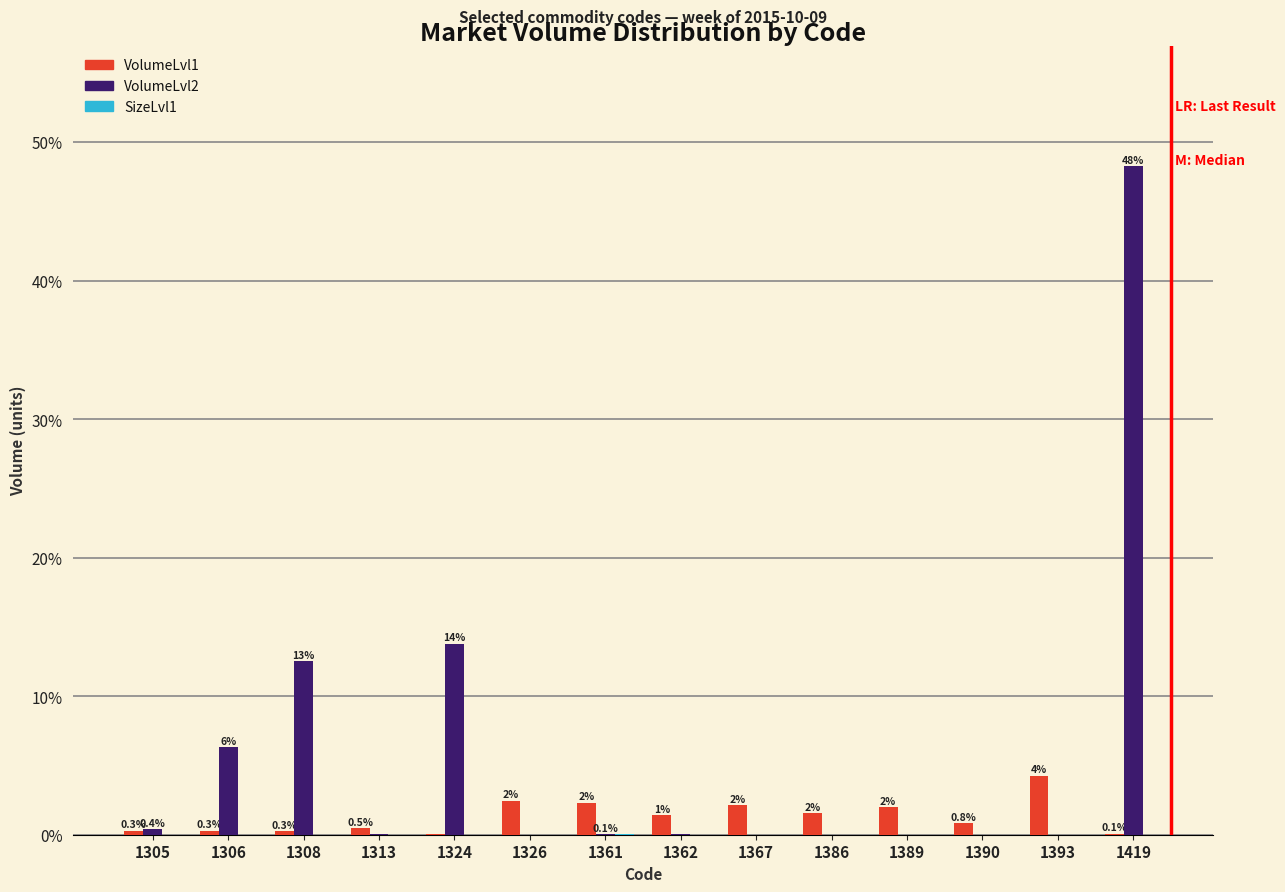

What is the highest value of the VolumeLvl1 series?

4.3